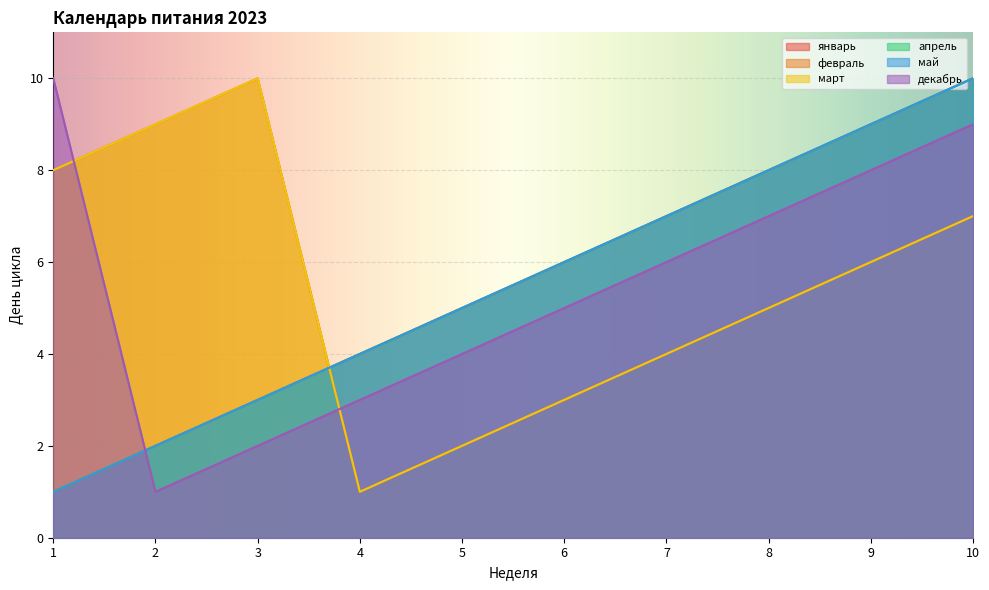

How many intersections are there between декабрь and февраль?

2